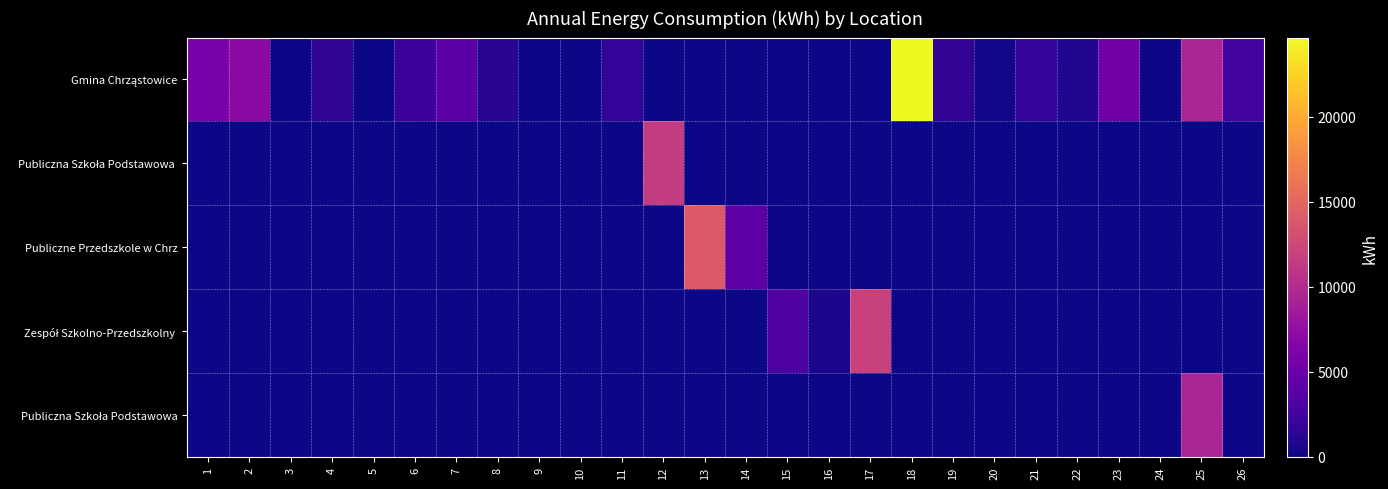

What is the total value across all series at 7?

3984